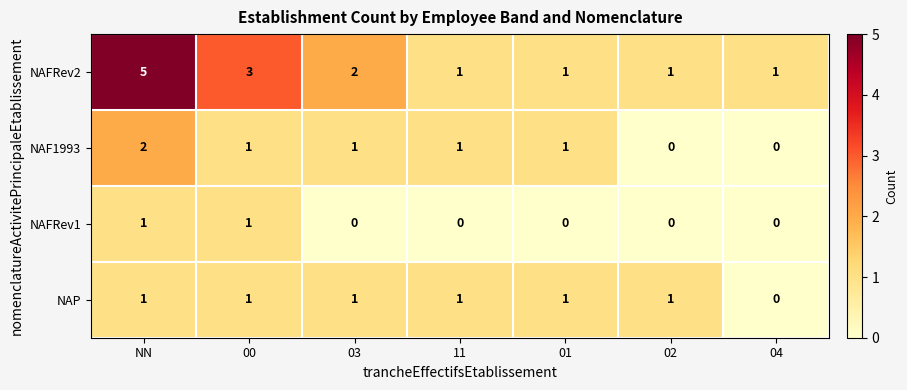

Is it true that NAF1993 equals 0 at 02?

True